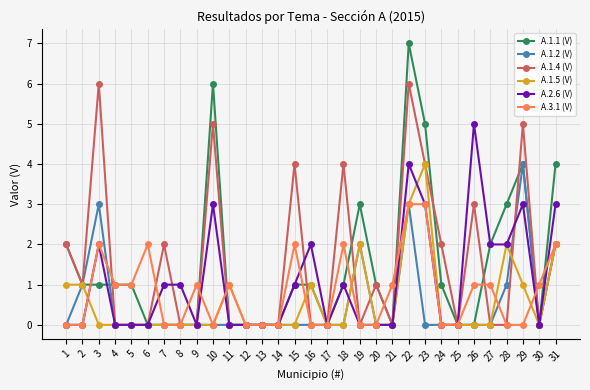

What is the average value of the A.1.5 (V) series?

1